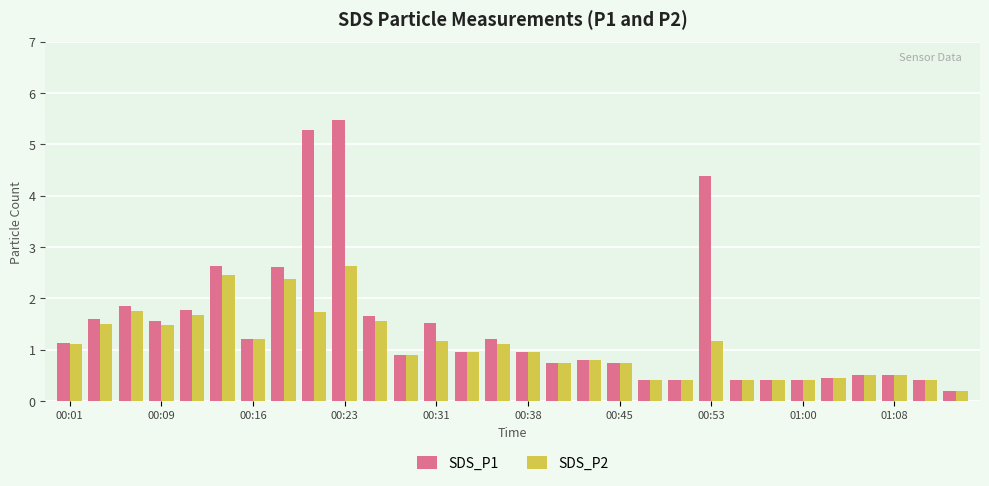

List the series in order of their peak value, lowest first.

SDS_P2, SDS_P1